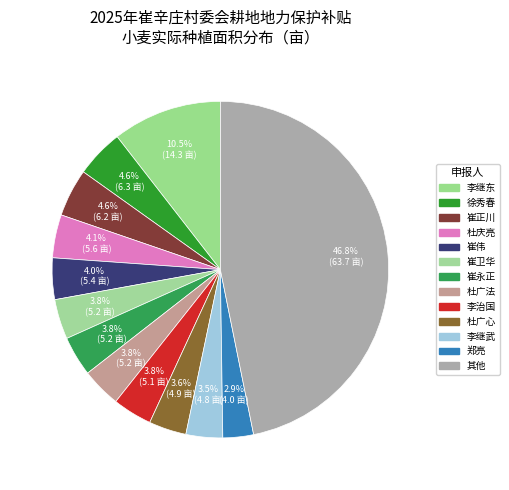

How many segments does this pie chart have?

13